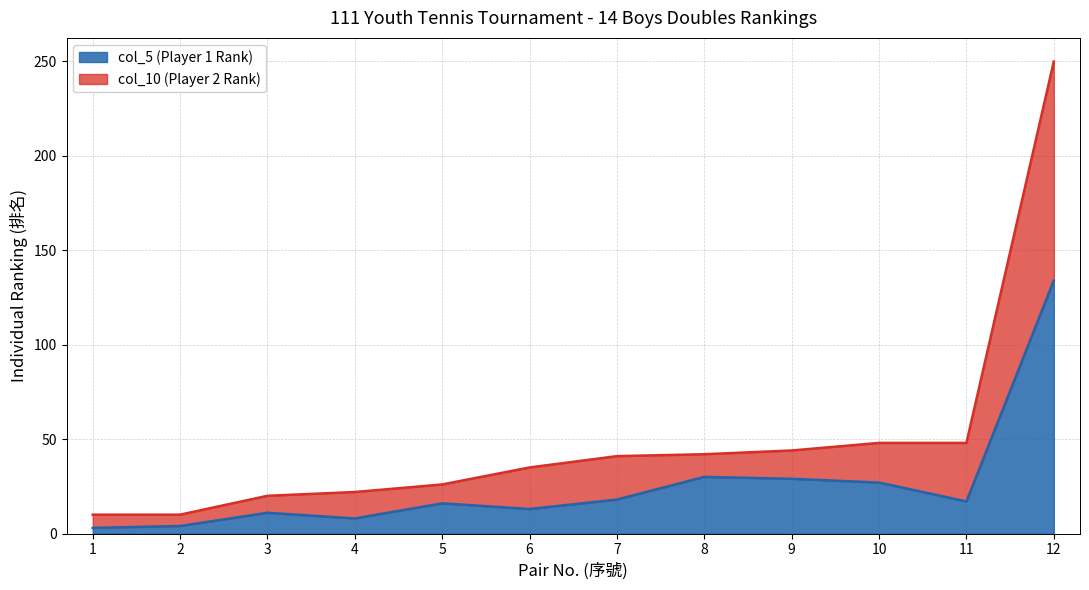

How many lines are shown in the chart?

2